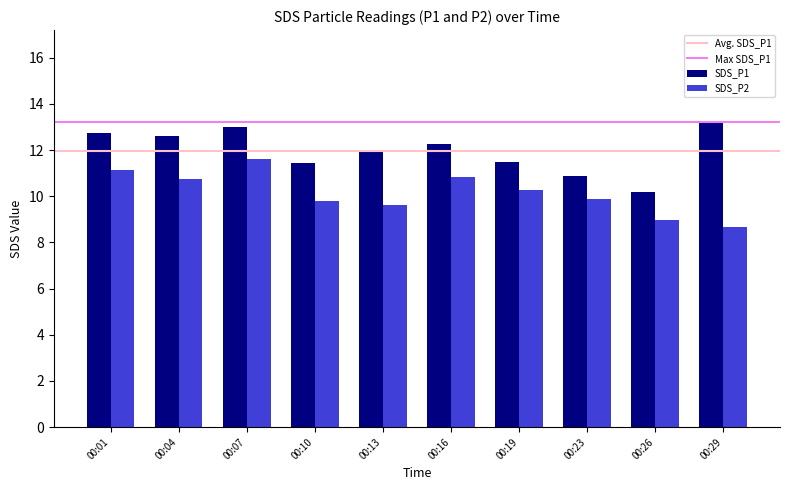

What is the maximum value for SDS_P1?

13.2